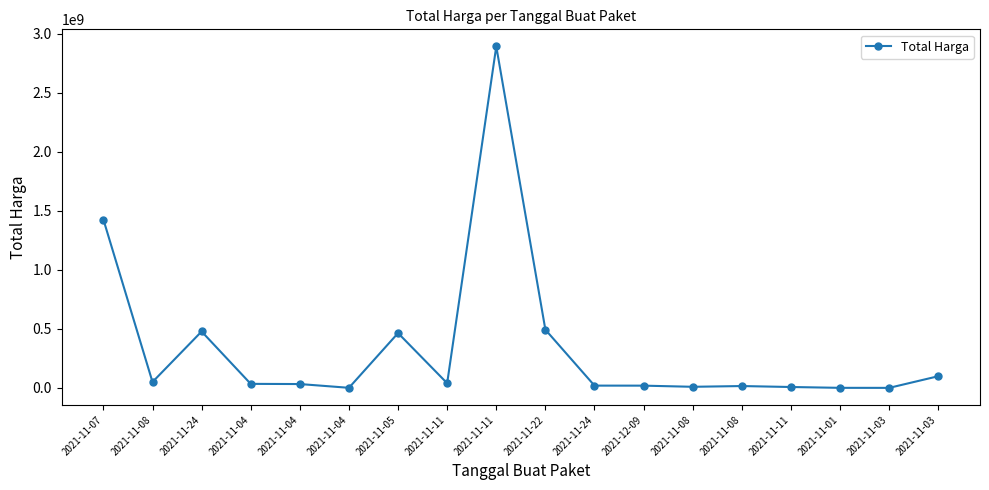

Is this an area chart (filled region under the line)?

No